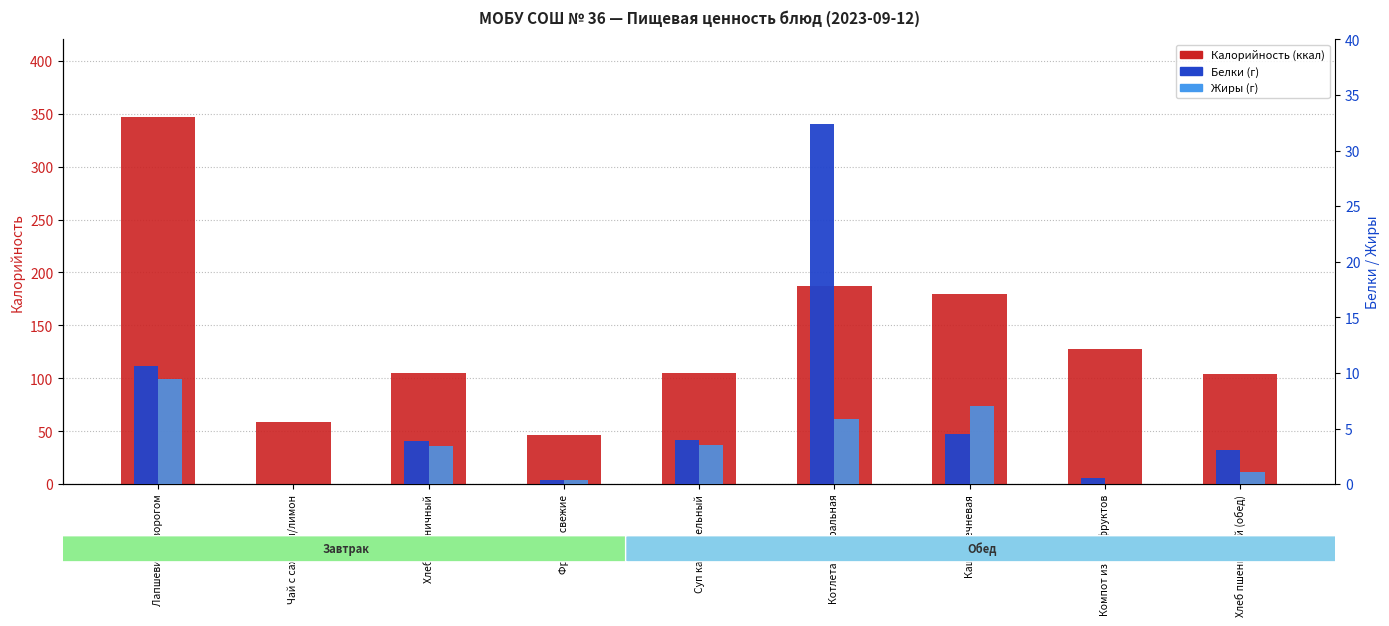

What is the difference between the second highest and minimum values in the Белки series?

10.7